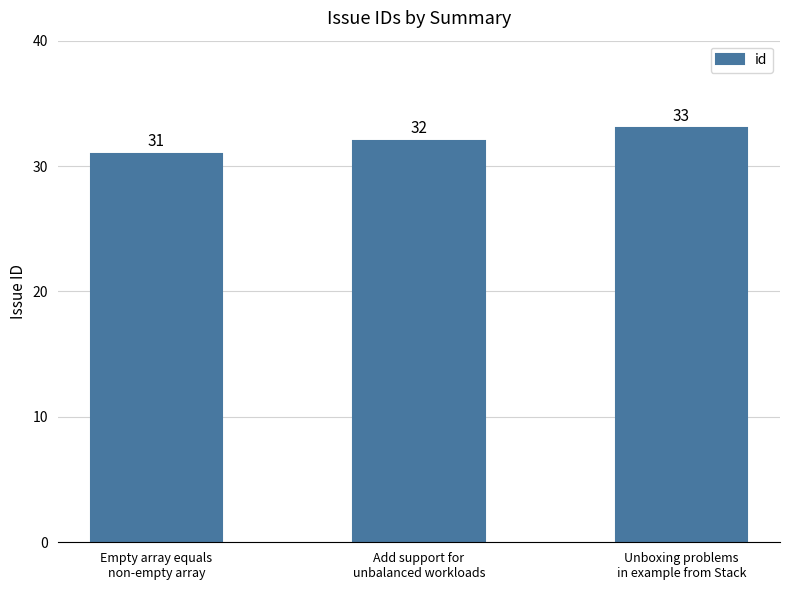

What is the label of the 1st bar from the right?

Unboxing problems
in example from Stack